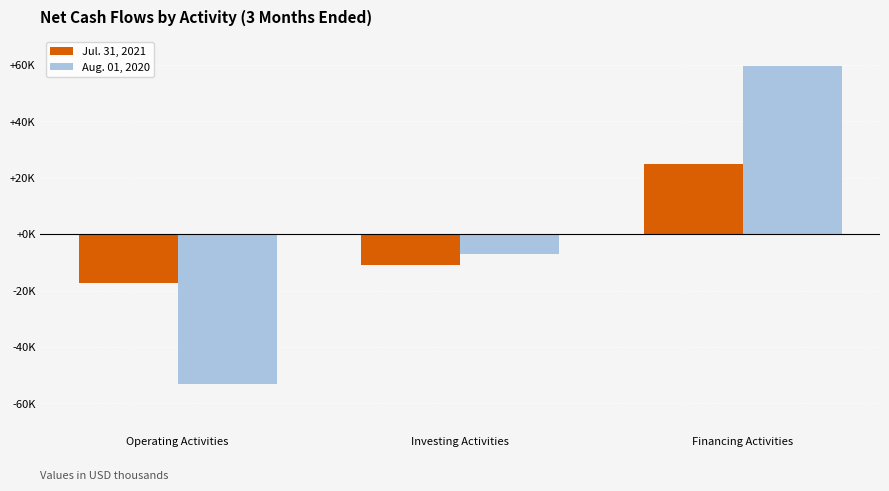

Is the value of Aug. 01, 2020 at Operating Activities greater than the value of Jul. 31, 2021 at Investing Activities?

No